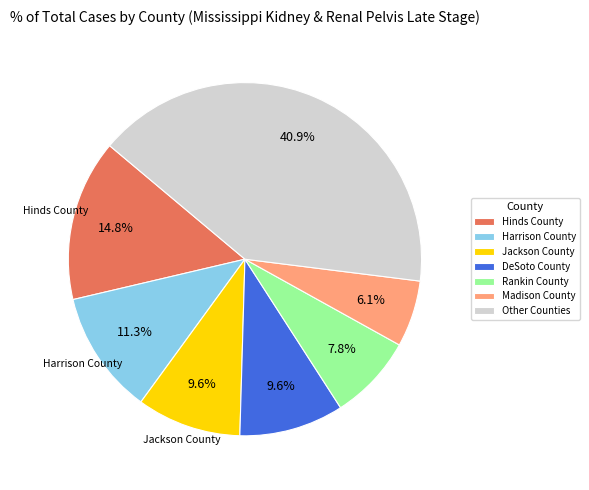

Which category has the biggest portion of the pie?

Other Counties